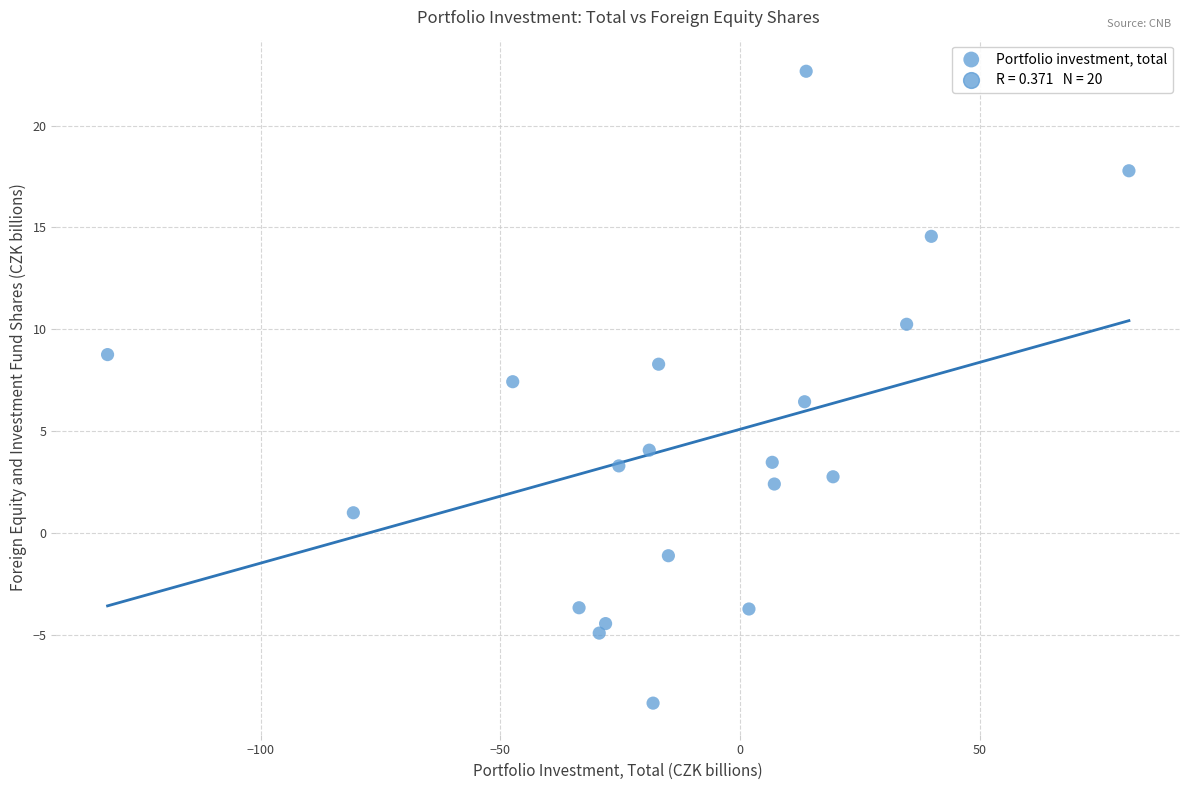

What is the range of X values (max minus min)?

213.1